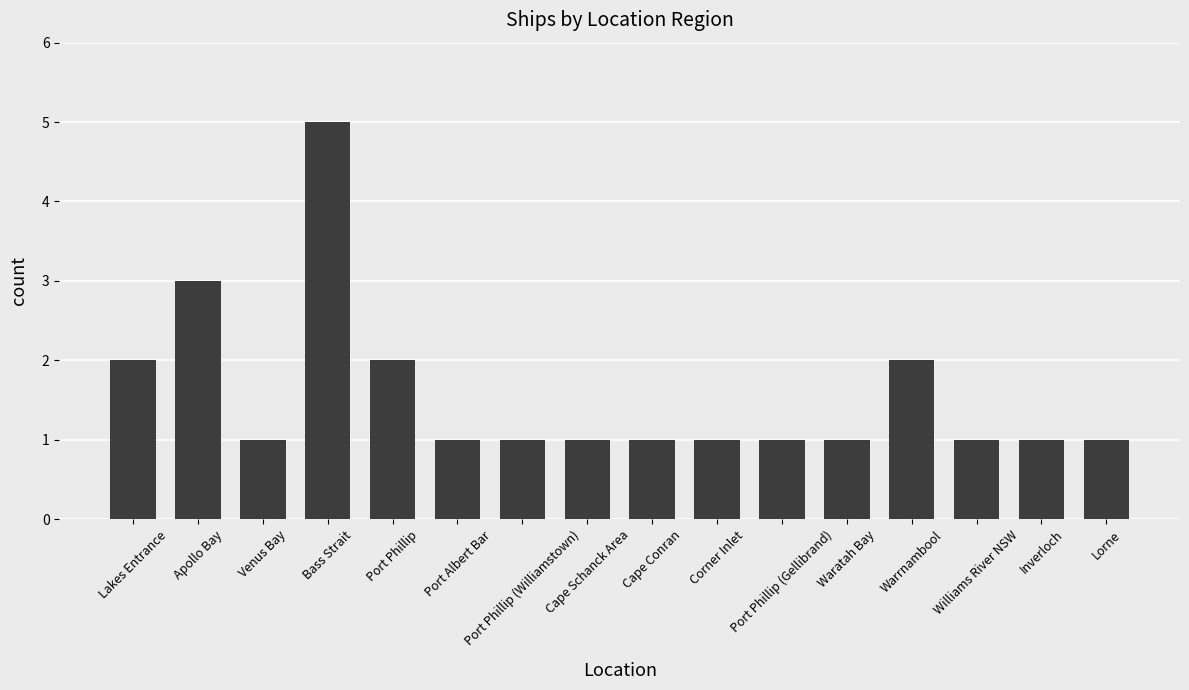

True or false: the data shows 5 at Bass Strait.

True